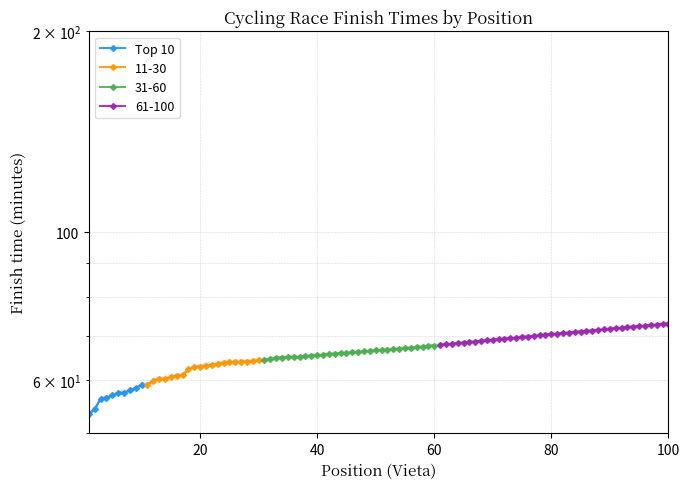

What is the minimum value shown in the chart?

53.5